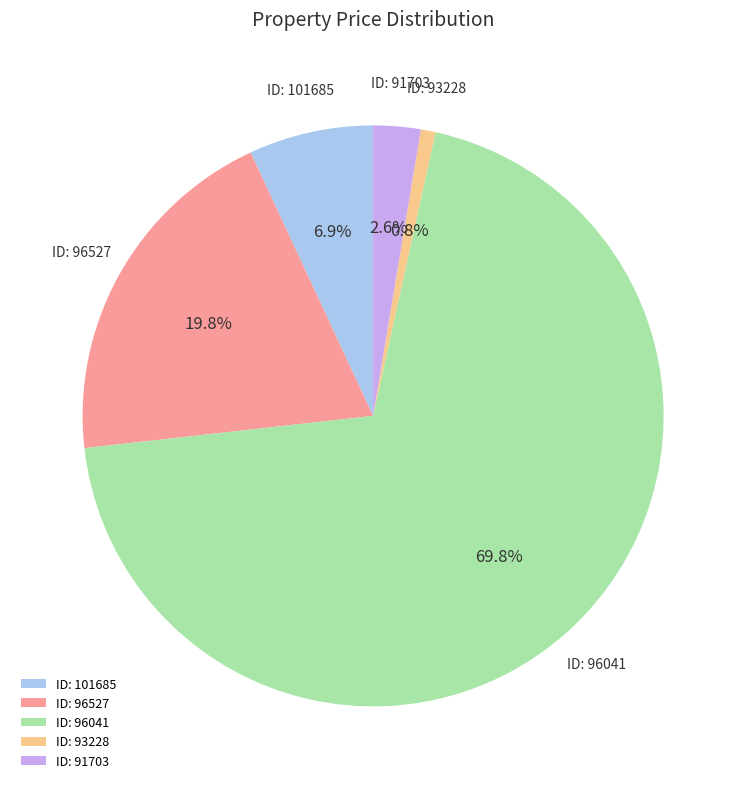

Between ID: 93228 and ID: 96527, which is larger?

ID: 96527